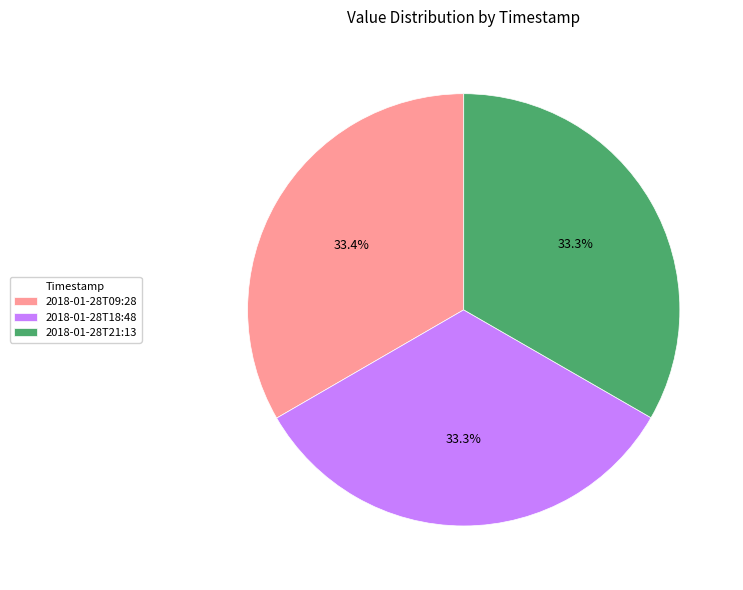

Count the number of slices in the pie.

3